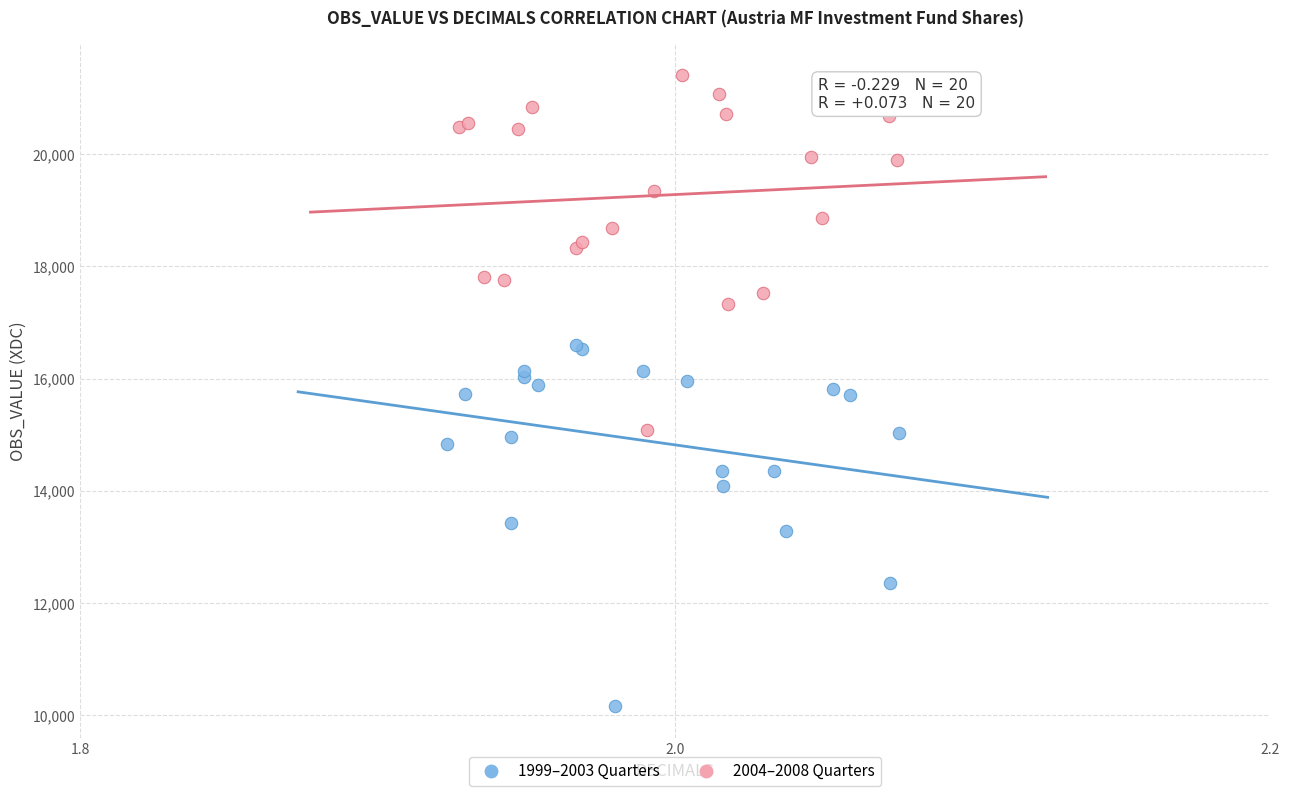

Which series contains the lowest Y value?

1999–2003 Quarters